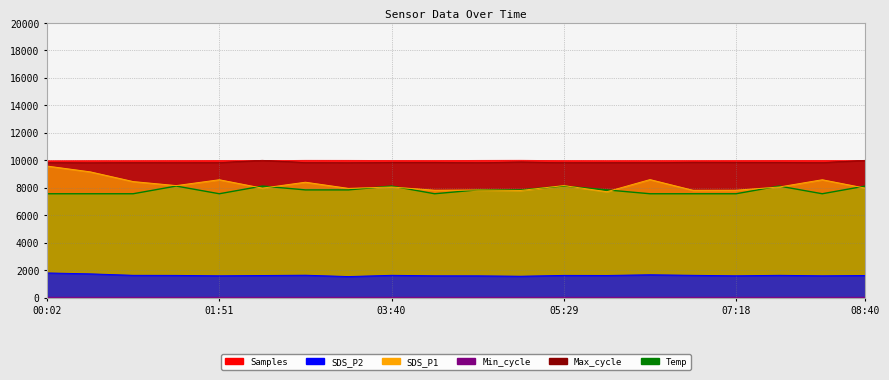

Is it true that SDS_P2 equals 679.6 at 04:07?

False